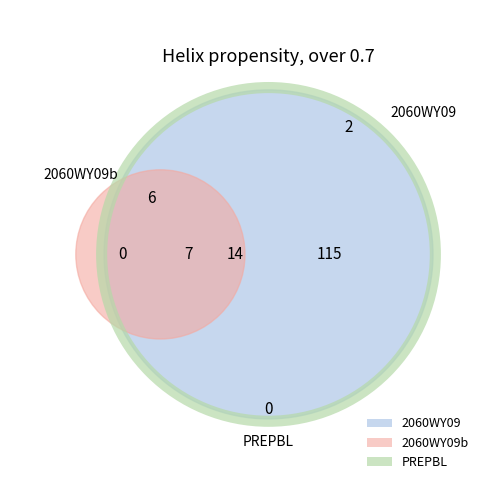

The 2060WY09 slice represents 1% of the pie. True or false?

False